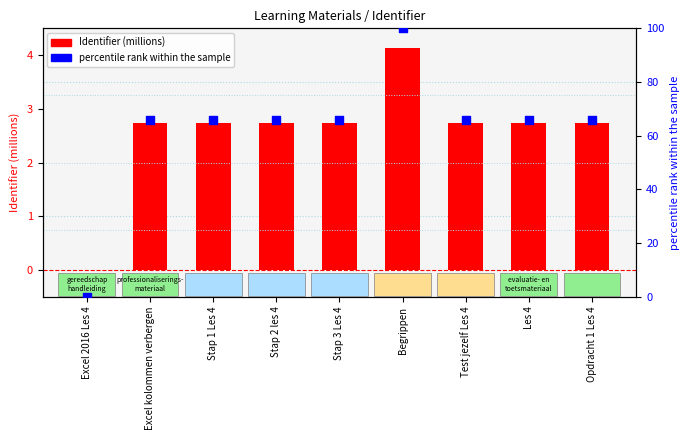

Which series has the largest total across all categories?

percentile rank within the sample